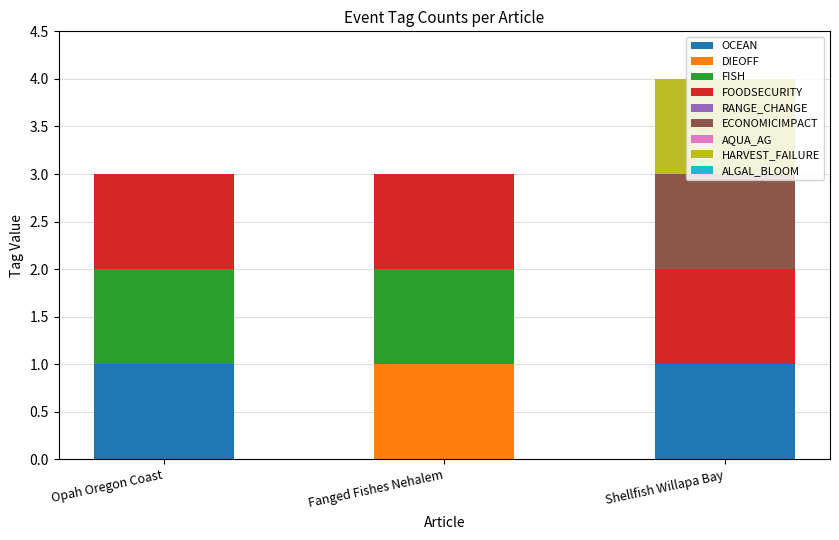

At which category is the sum across all series the highest?

Shellfish Willapa Bay